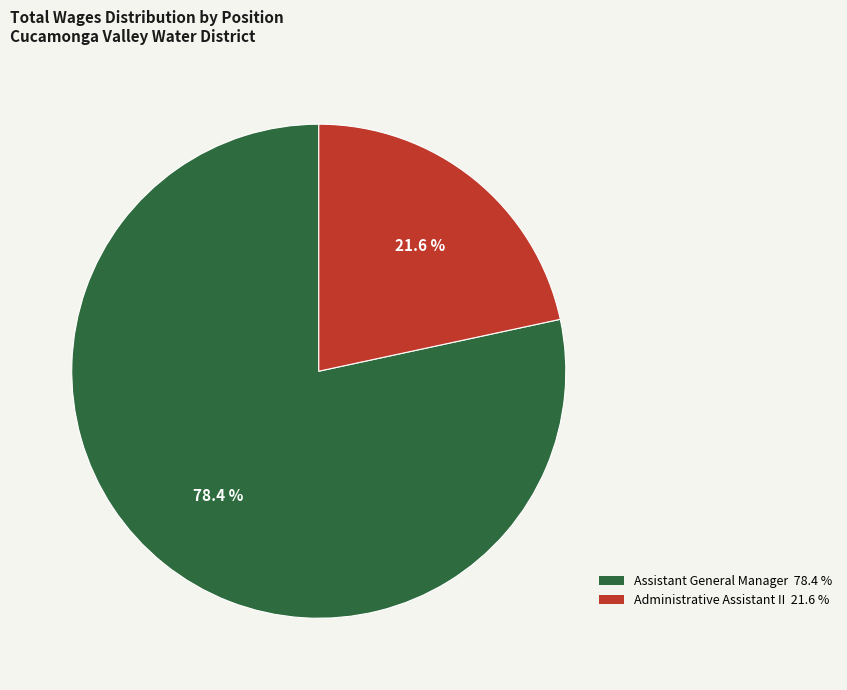

How many segments does this pie chart have?

2